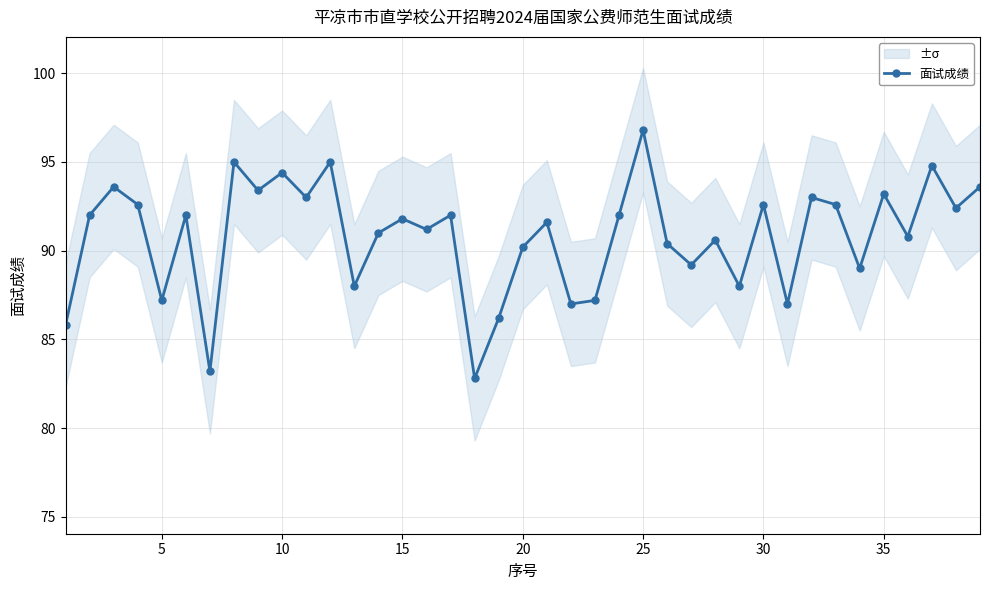

How many interior local peaks does the 面试成绩 series have?

14